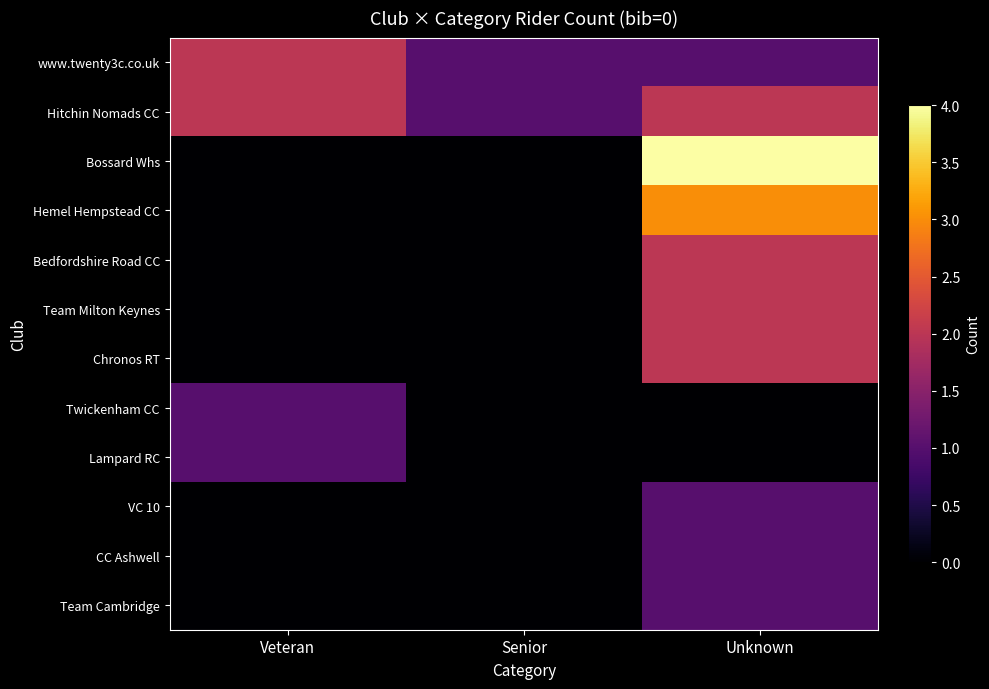

Which has a higher value, Unknown or Veteran?

Veteran